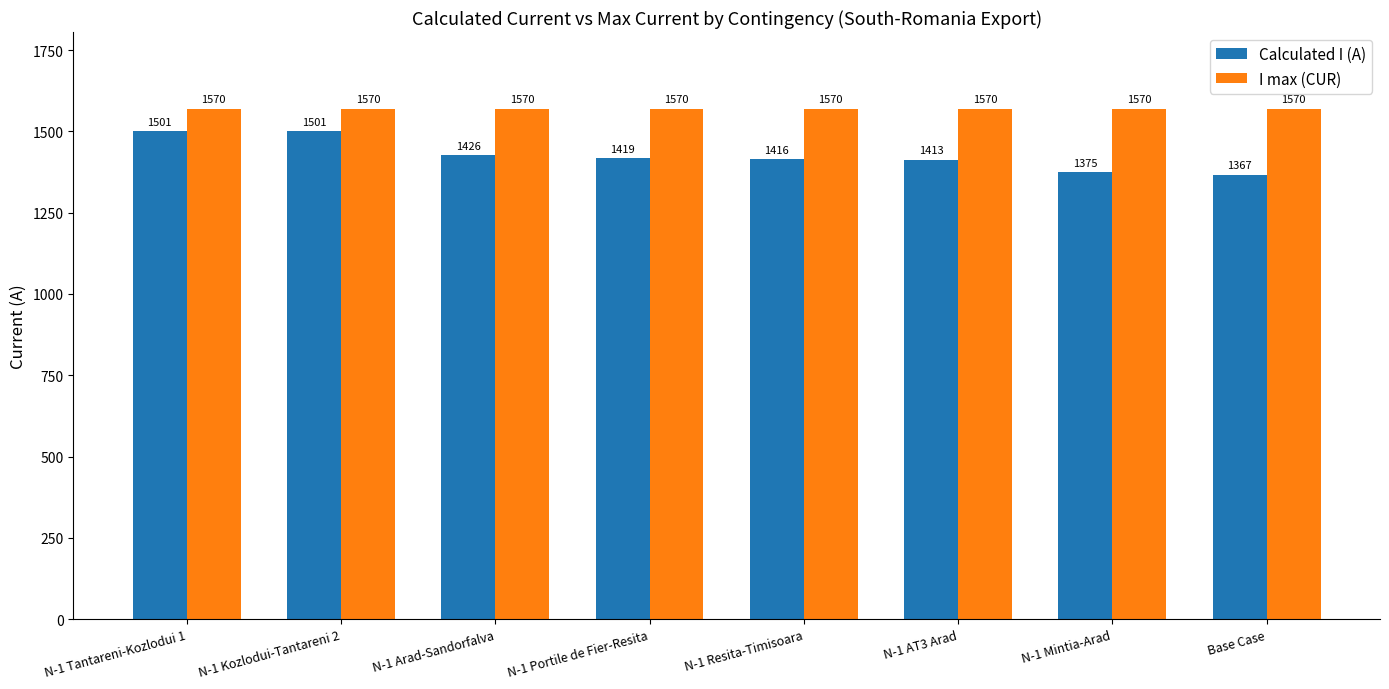

The I max (CUR) series shows 2573 at N-1 Resita-Timisoara. True or false?

False